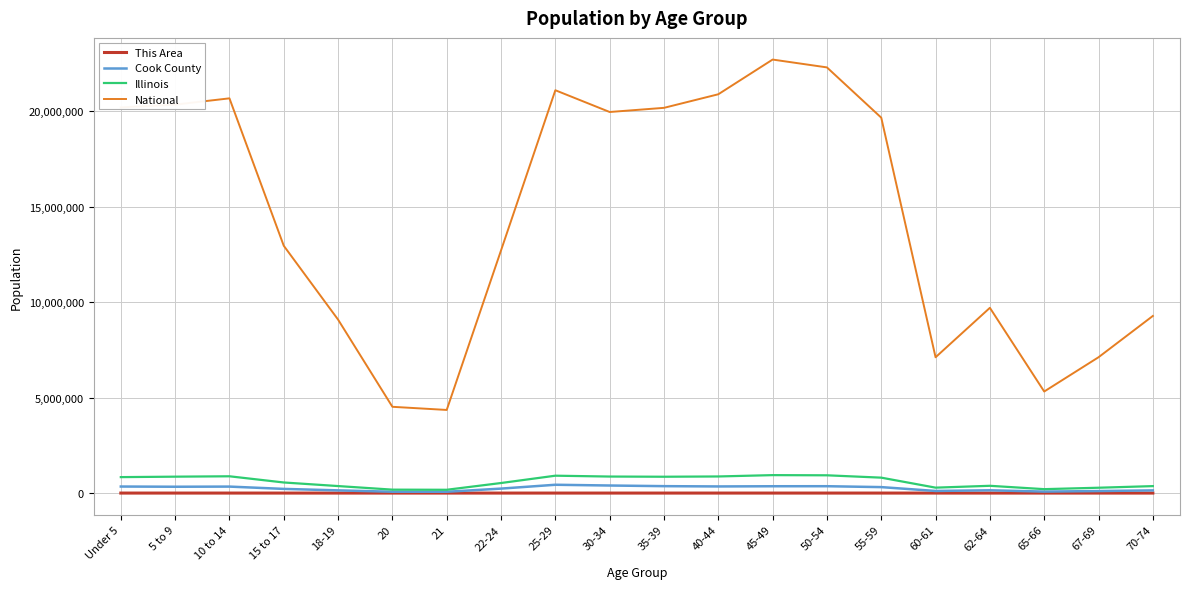

Where does the This Area series first go above 157?

Under 5